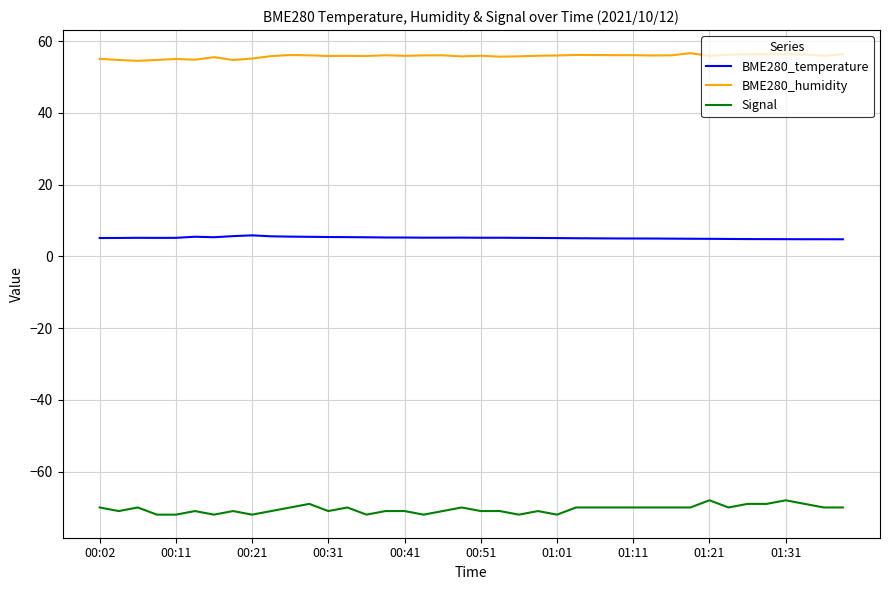

Rank the series by their average value, from lowest to highest.

Signal, BME280_temperature, BME280_humidity